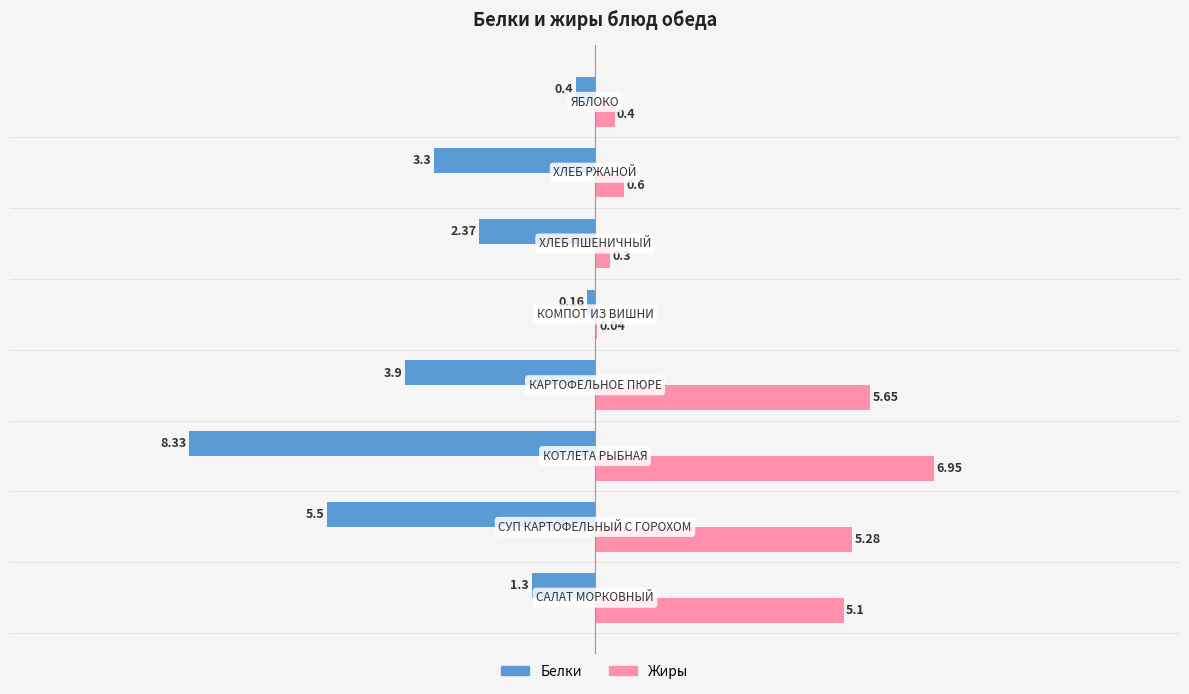

Which series has the largest total across all categories?

Жиры